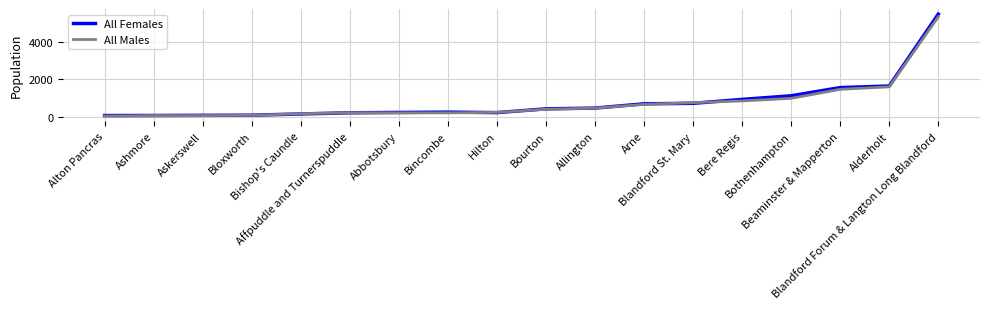

What is the maximum value shown in the chart?

5482